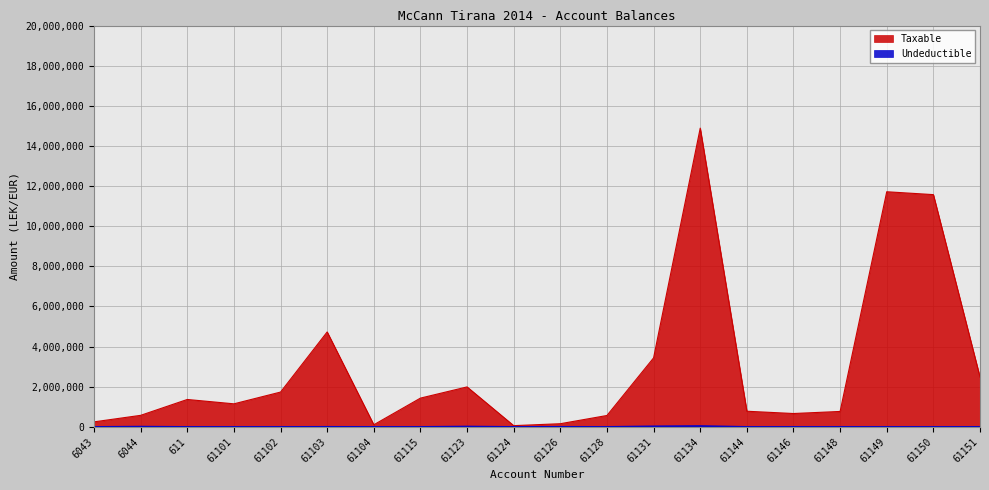

How many distinct data groups are displayed?

2